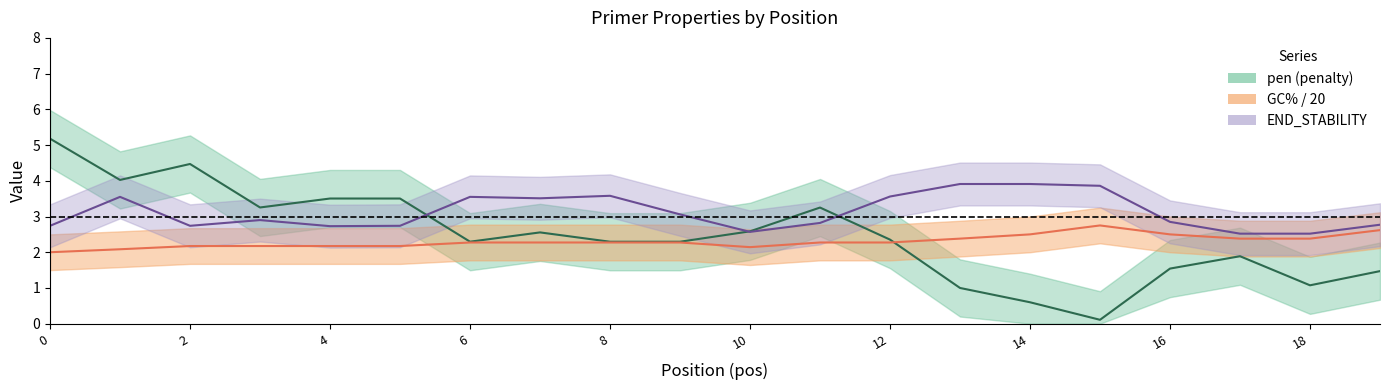

What is the value of the pen point at the 6th from the left?

3.5